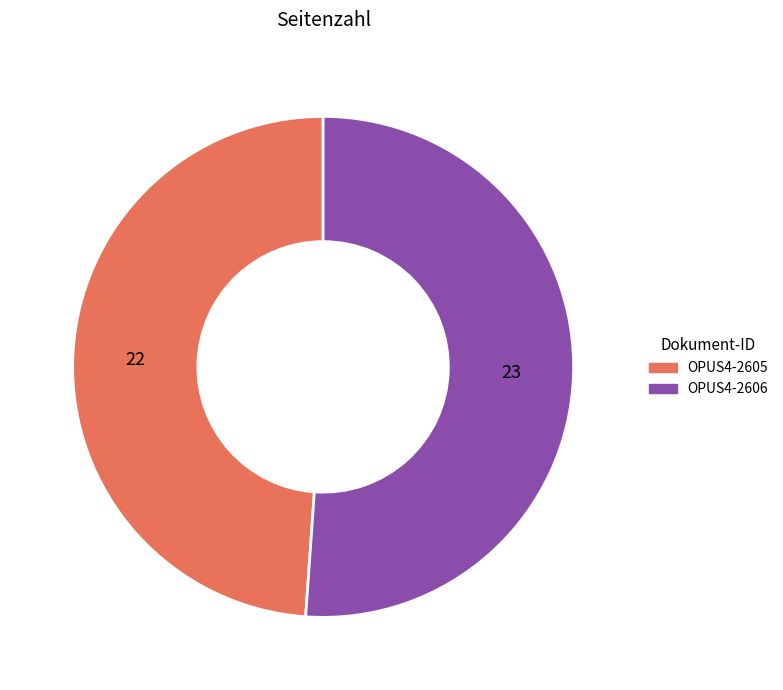

Does any single category account for the majority?

Yes